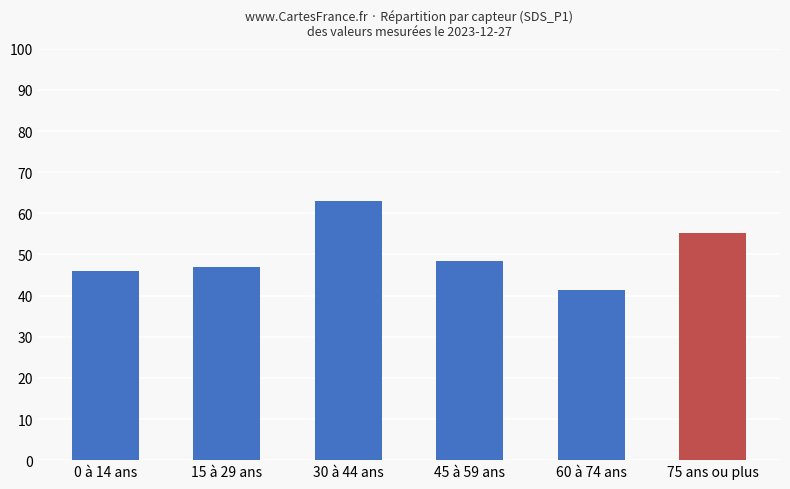

What position from the left is 30 à 44 ans?

3